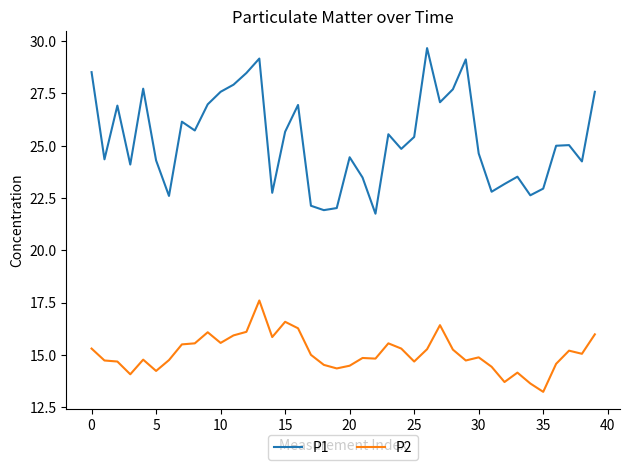

List the series in order of their overall mean, lowest first.

P2, P1